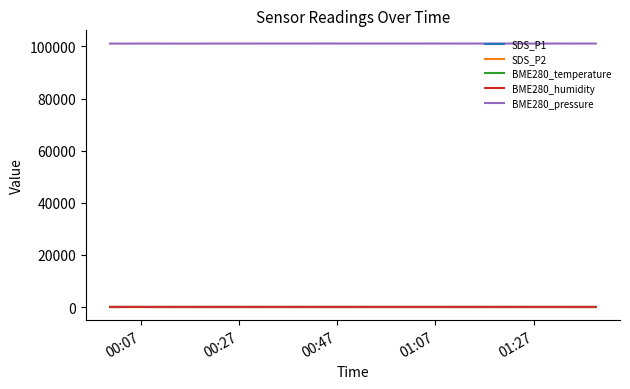

What are all the series names shown in the legend?

SDS_P1, SDS_P2, BME280_temperature, BME280_humidity, BME280_pressure